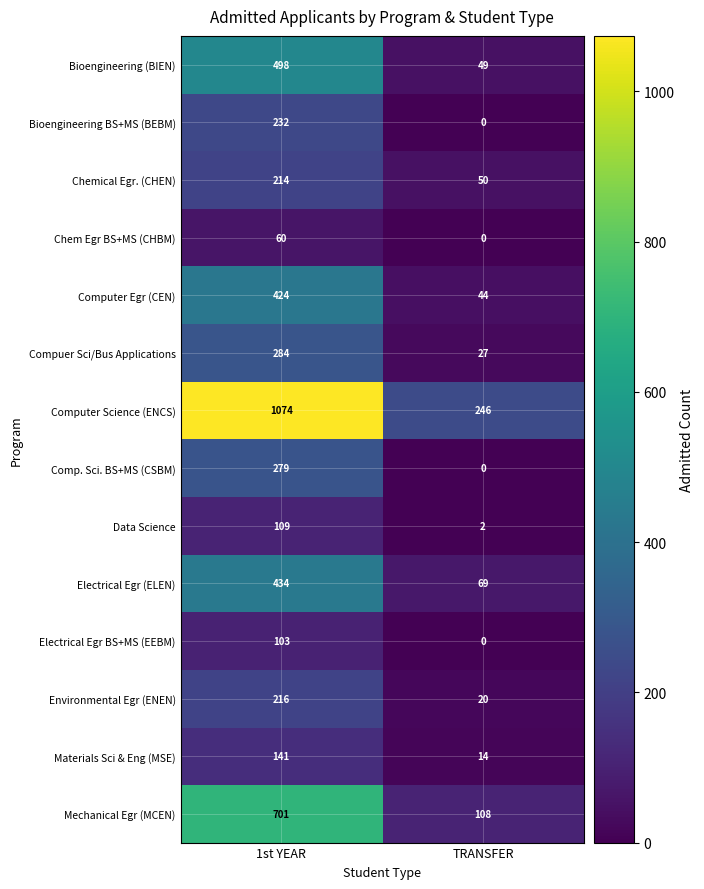

What is the maximum value shown in the chart?

1074